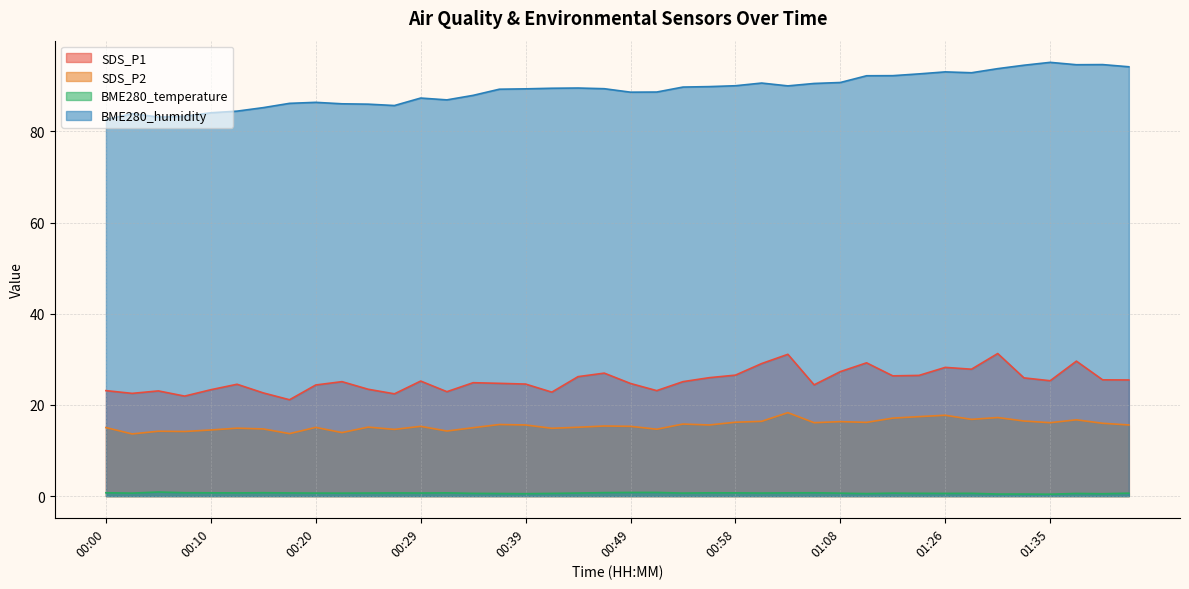

What is the value of the SDS_P2 point at the 14th from the left?

14.3